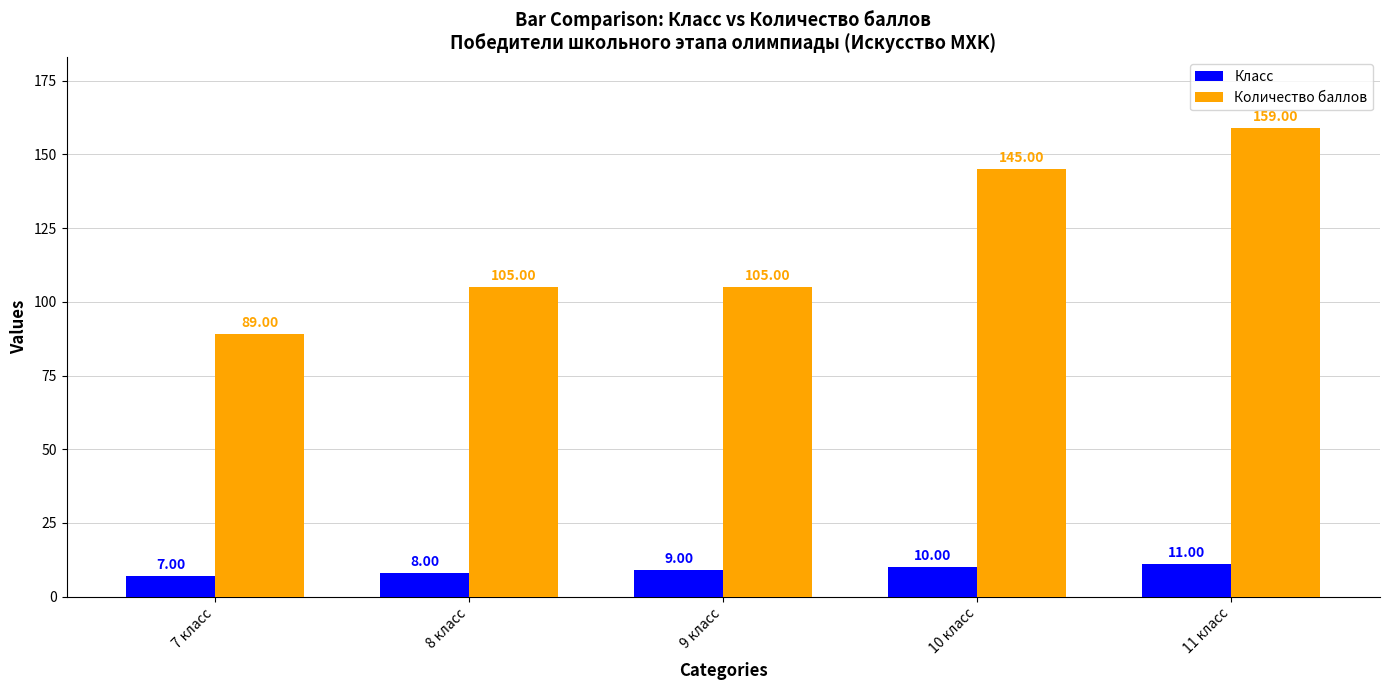

Reading left to right, list all the values displayed in this chart.

Класс: 7 класс=7	8 класс=8	9 класс=9	10 класс=10	11 класс=11
Количество баллов: 7 класс=89	8 класс=105	9 класс=105	10 класс=145	11 класс=159